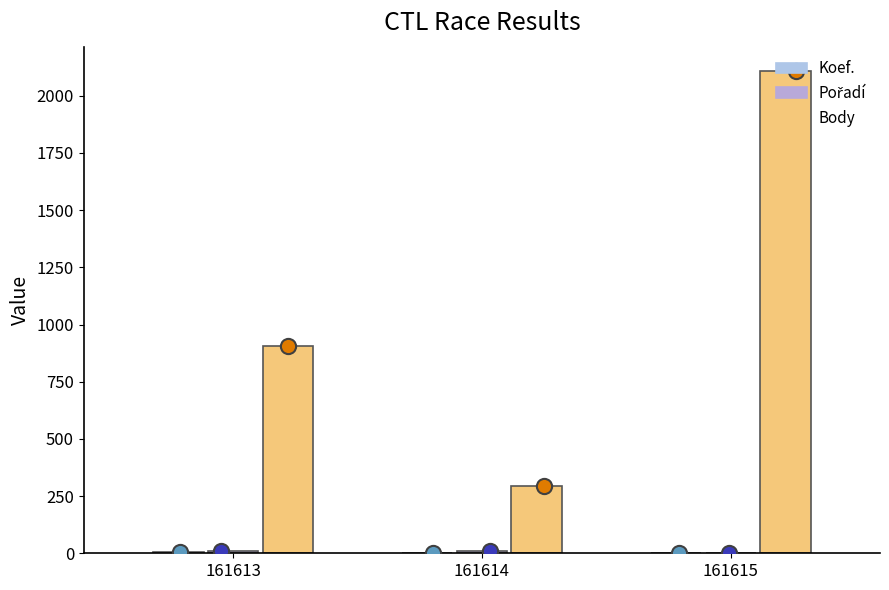

Which series contains the highest Y value?

Body